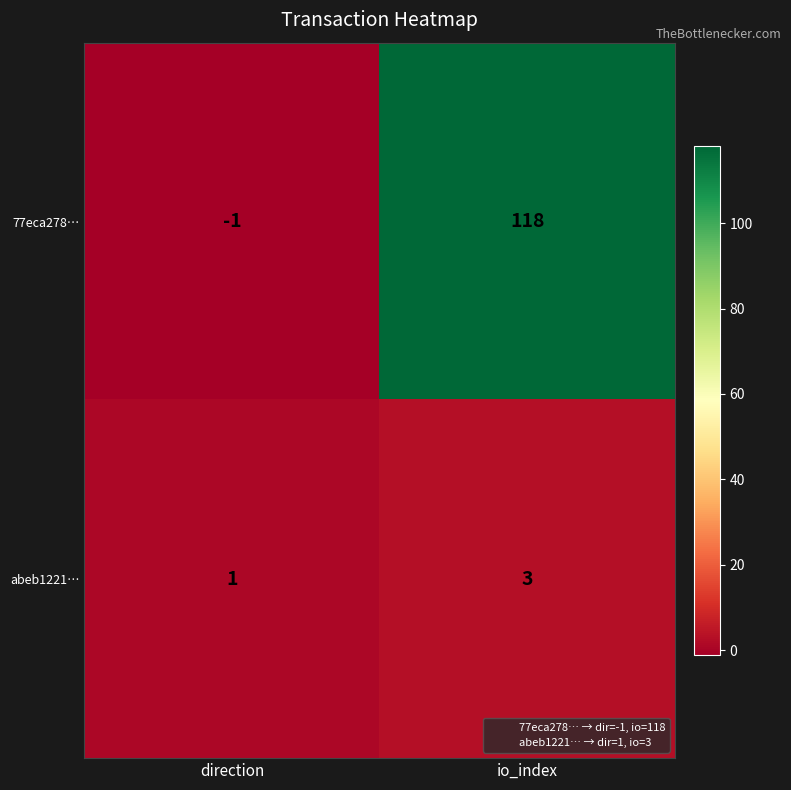

Count the number of data series in this chart.

2